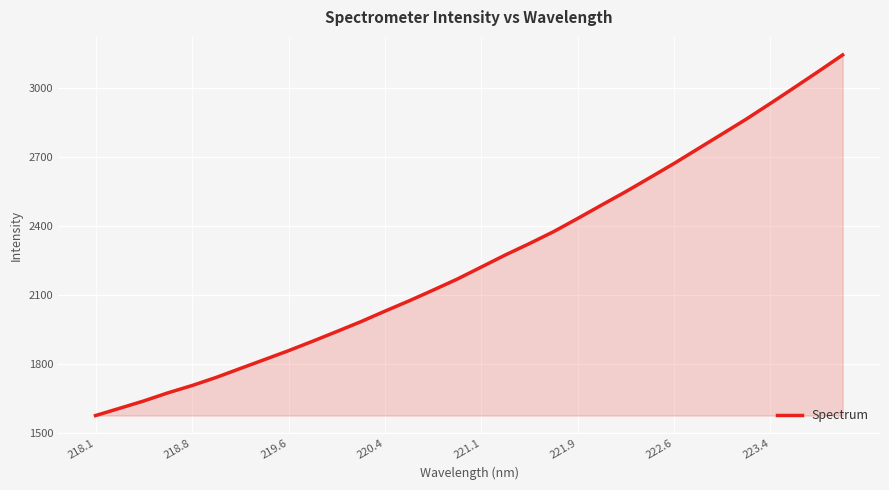

What is the sum of all values?

72074.6